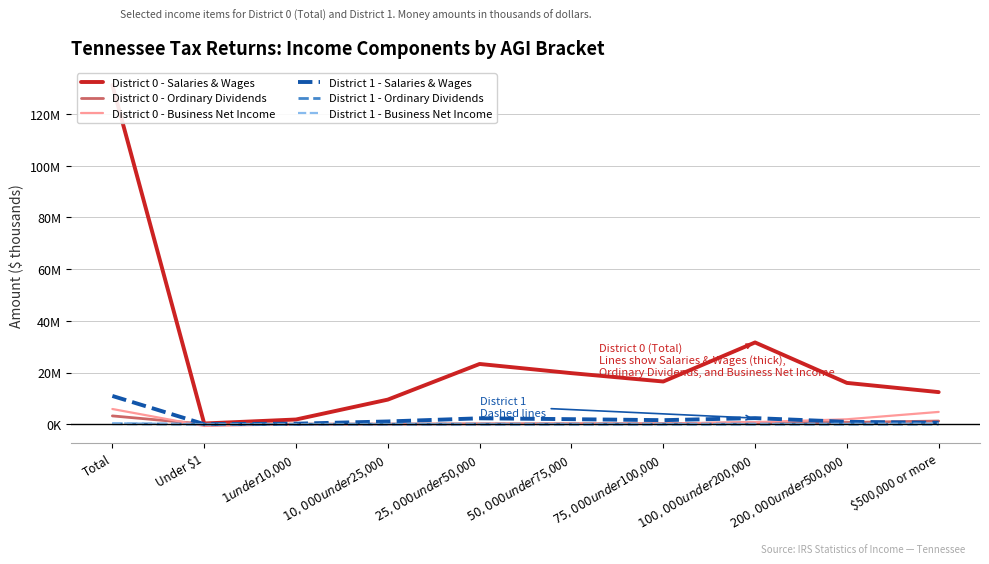

True or false: District 1 - Salaries & Wages has a value of 89586 at $1 under $10,000.

False